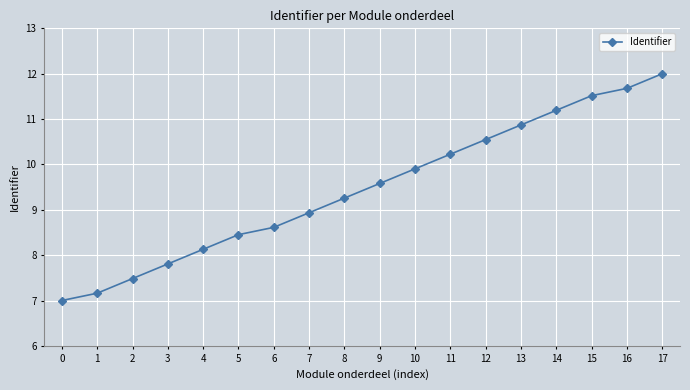

Which label corresponds to the largest value in the chart?

17